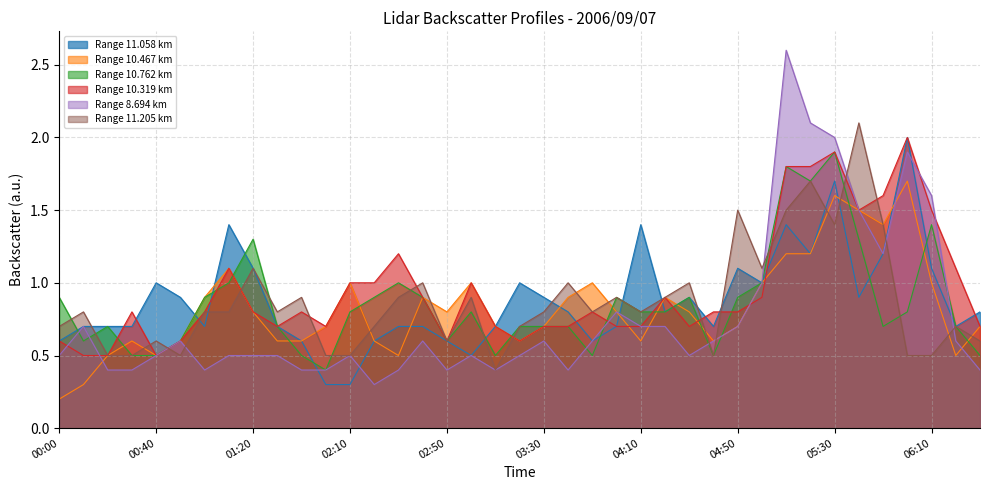

What are all the series names shown in the legend?

Range 11.058 km, Range 10.467 km, Range 10.762 km, Range 10.319 km, Range 8.694 km, Range 11.205 km